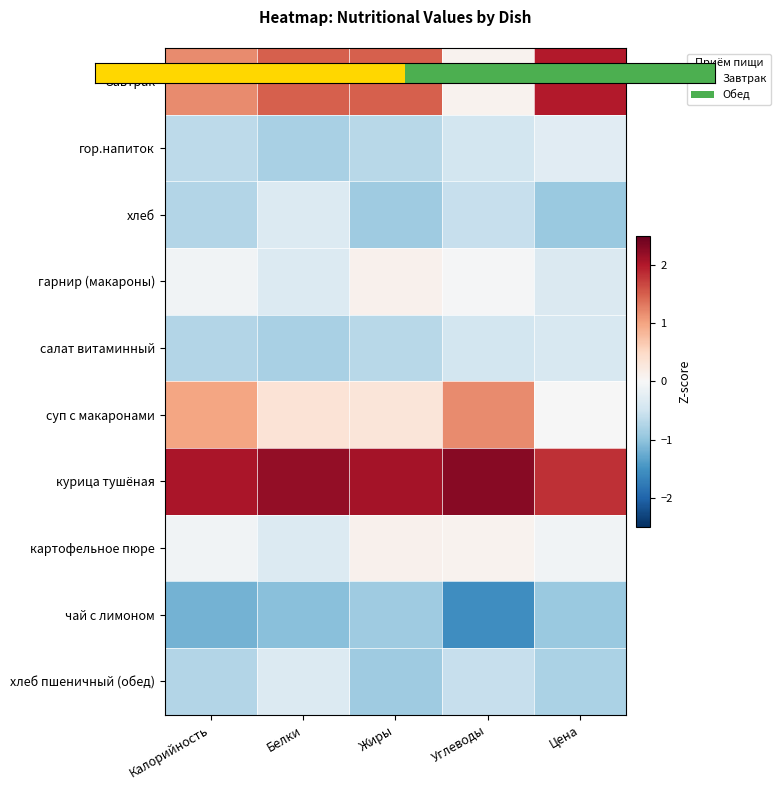

What is the difference between the highest and lowest values at Цена?

2.9